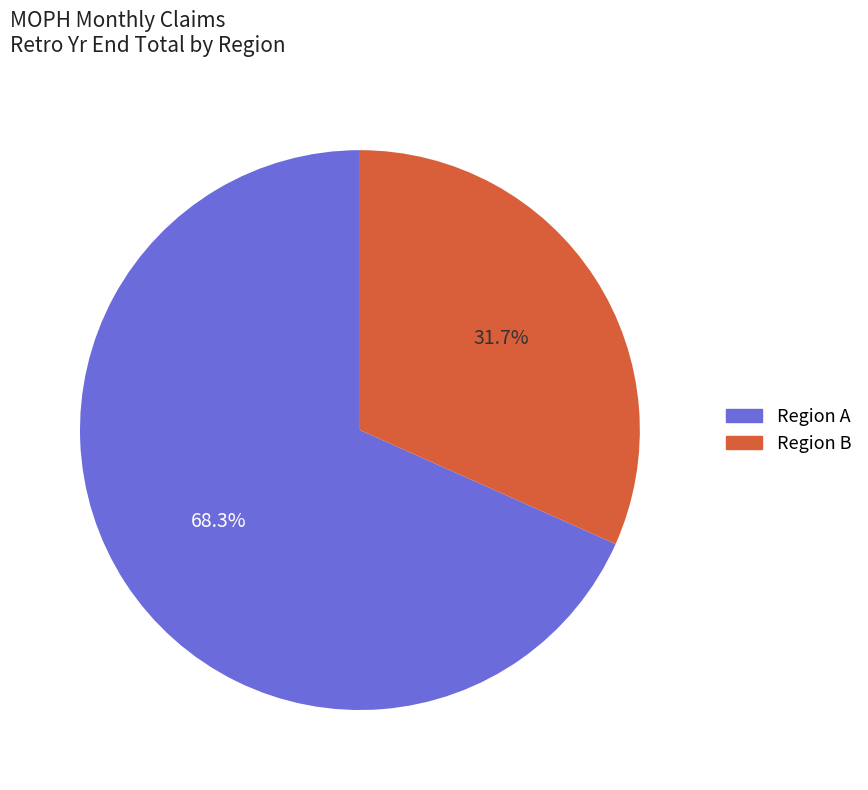

Does any single category account for the majority?

Yes